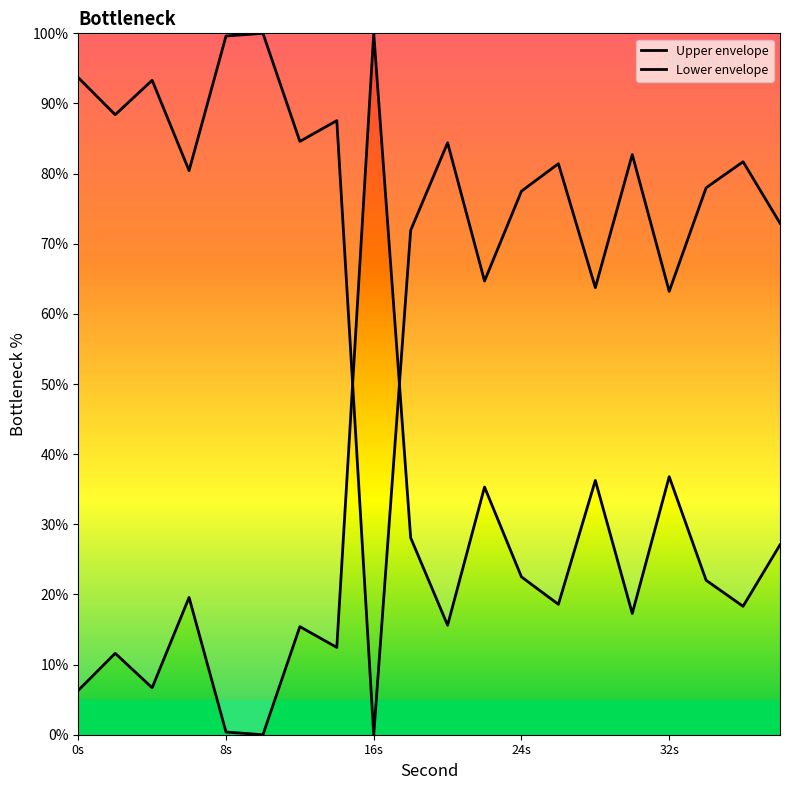

Where does the Lower envelope series first go above 81?

0s